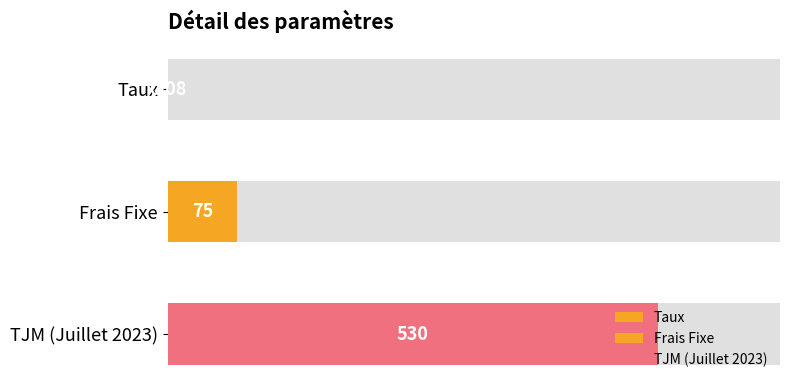

List the labels in order of value, smallest first.

Taux, Frais Fixe, TJM (Juillet 2023)